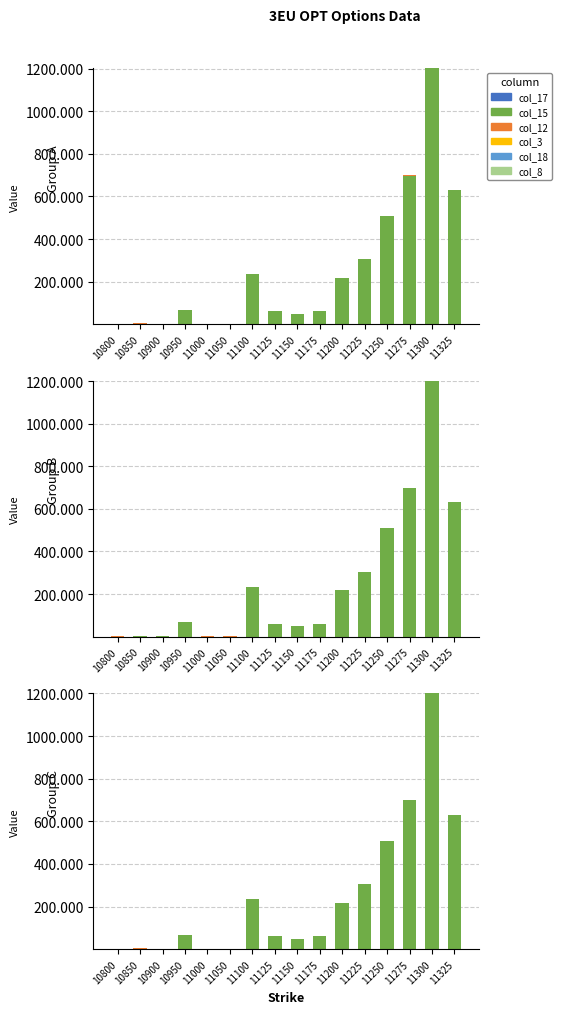

What is the difference between the highest and lowest values at 11150?

50.0